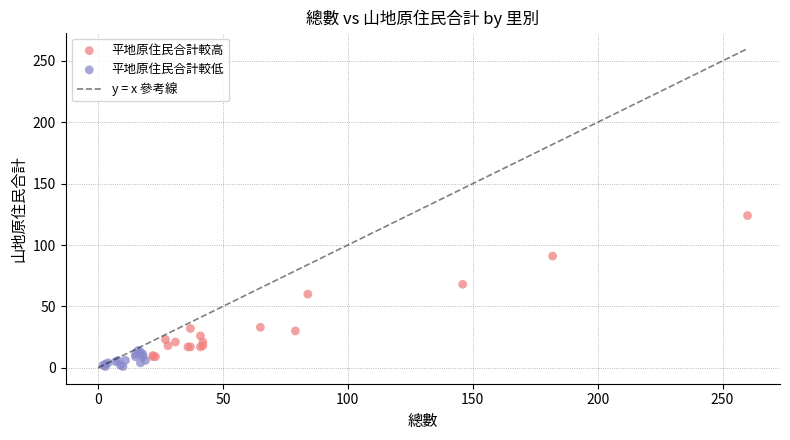

Which series has the largest Y range (max minus min)?

平地原住民合計較高